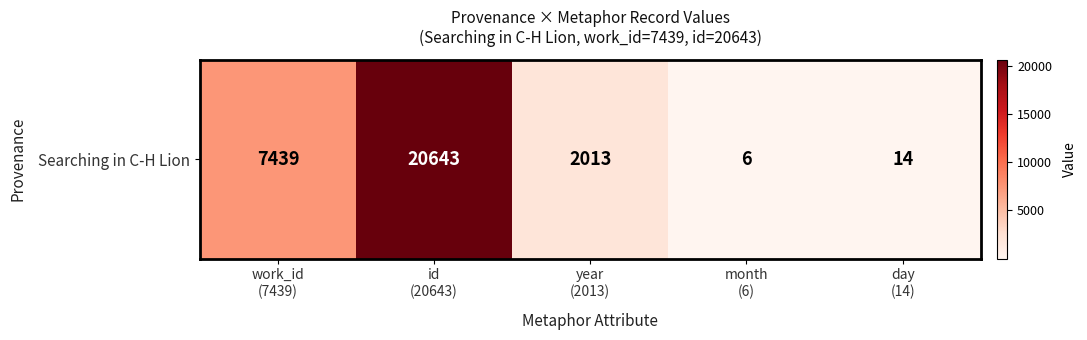

The value at id
(20643) is 32665. True or false?

False